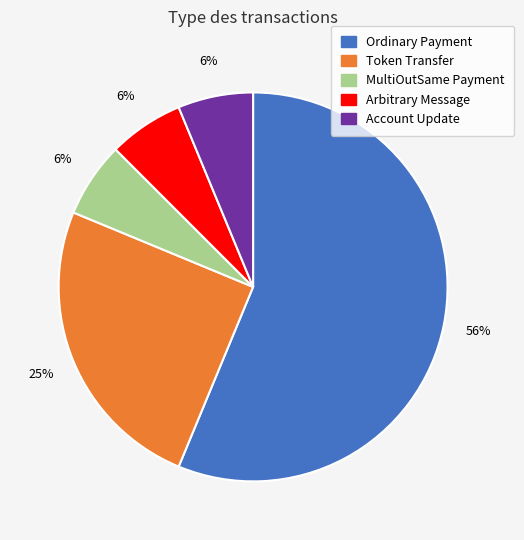

Is the sum of Token Transfer and Account Update greater than half?

No